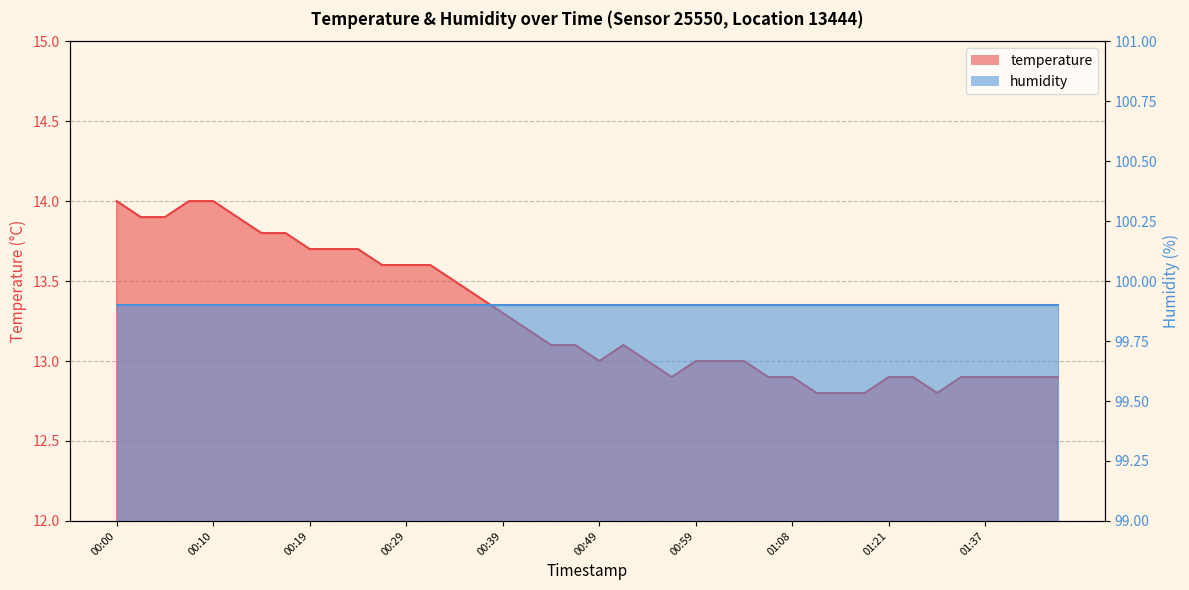

What is the sum of the values at 00:32 and 00:56?

26.5